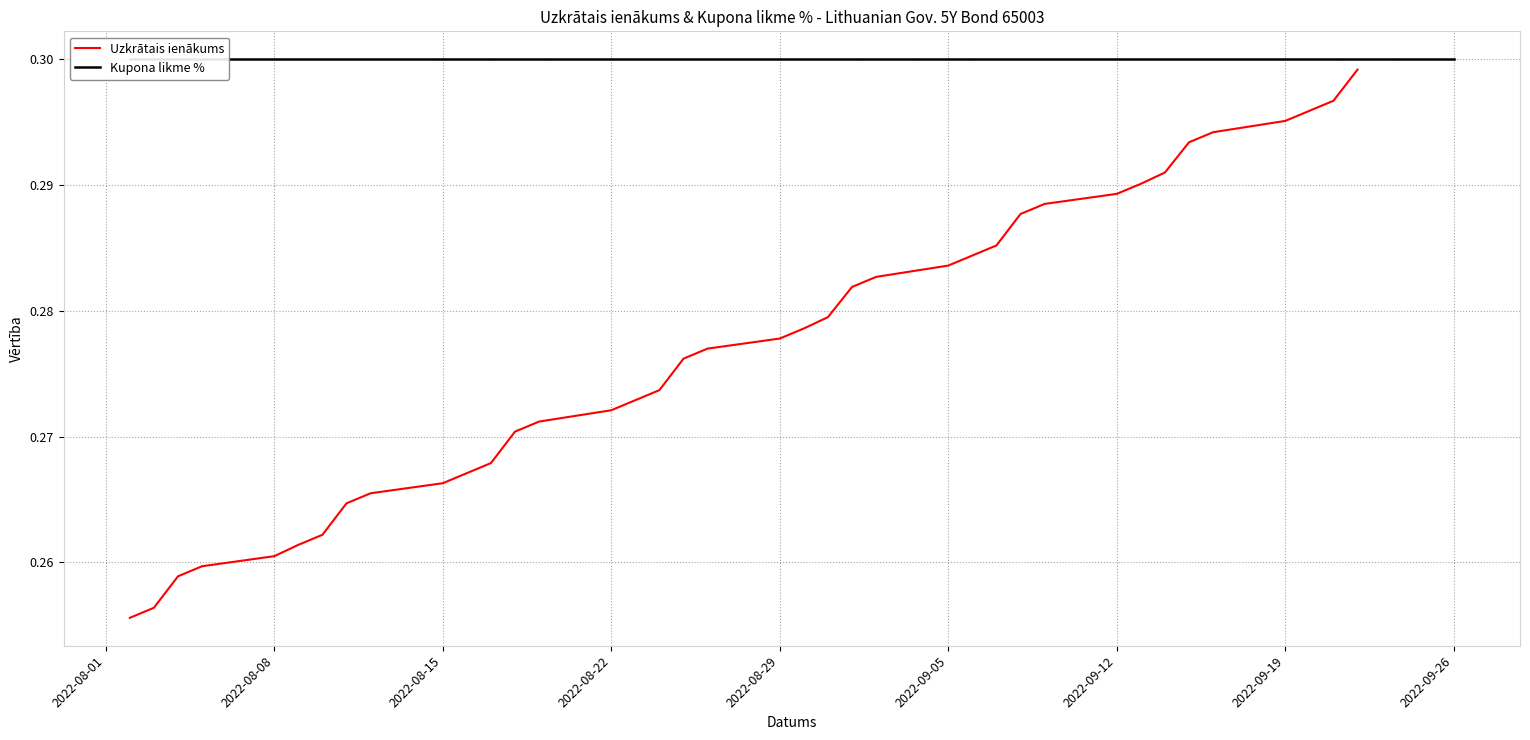

Which category has the highest value across all series?

2022-08-01